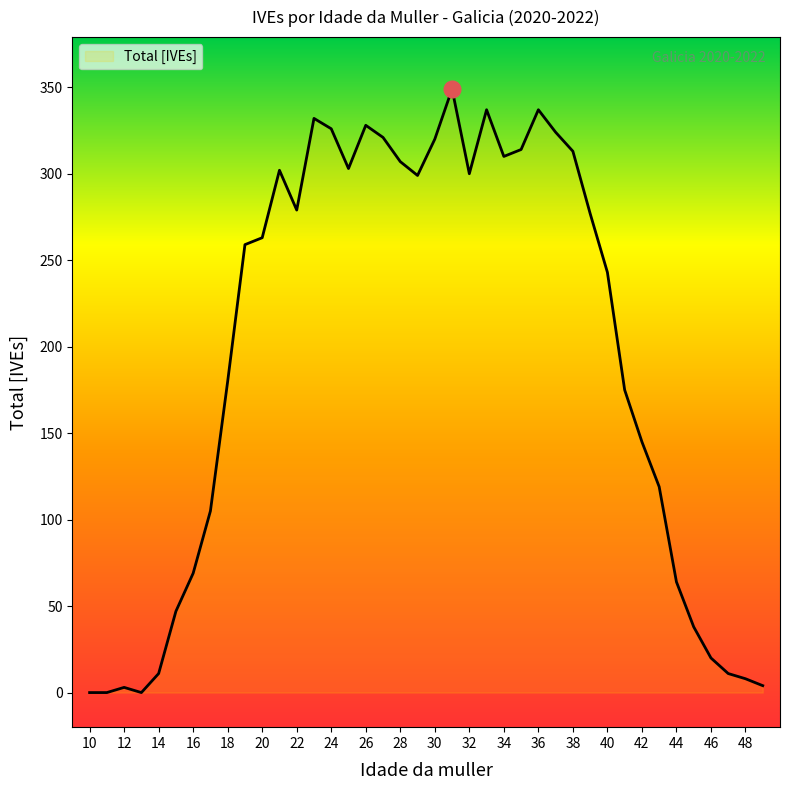

What is the difference between the maximum and minimum values?

349